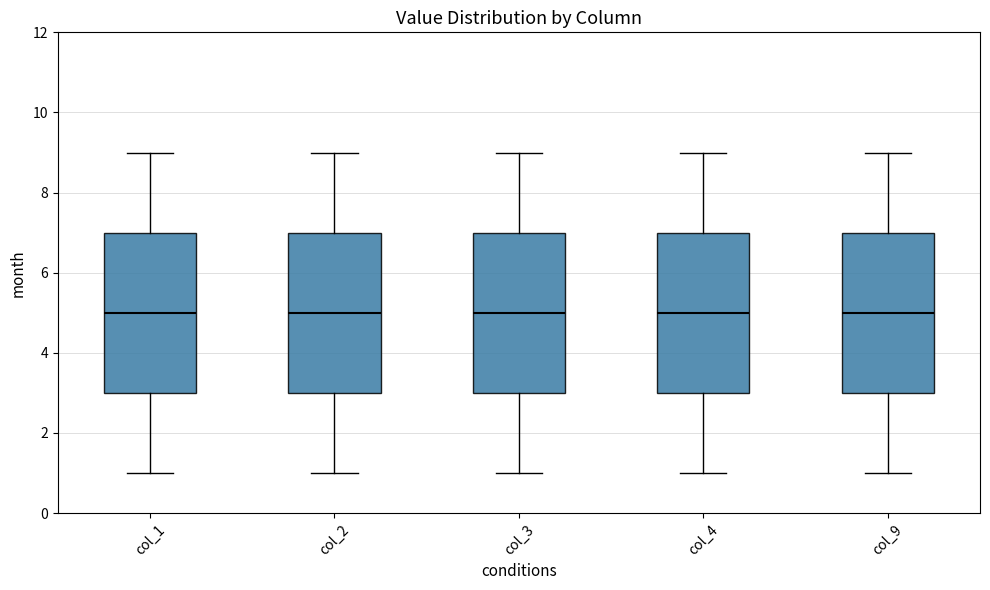

Where does the upper whisker of the box for col_1 end on the y-axis? The values are not printed on the chart, so give them approximately, as read against the axis.

9